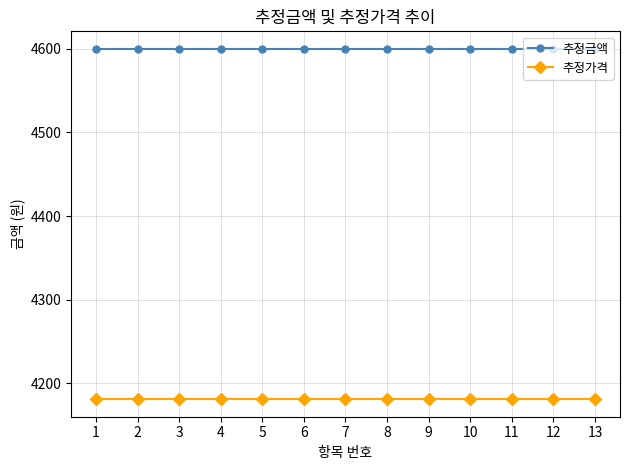

Which series has the largest total across all categories?

추정금액